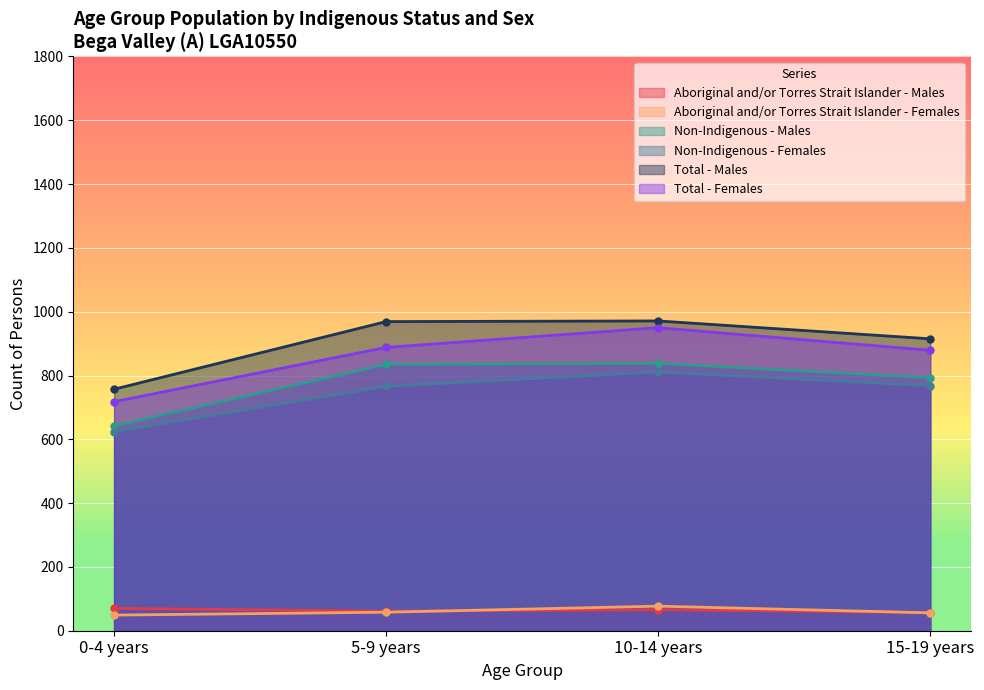

What is the sum of all Aboriginal and/or Torres Strait Islander - Males values?

254